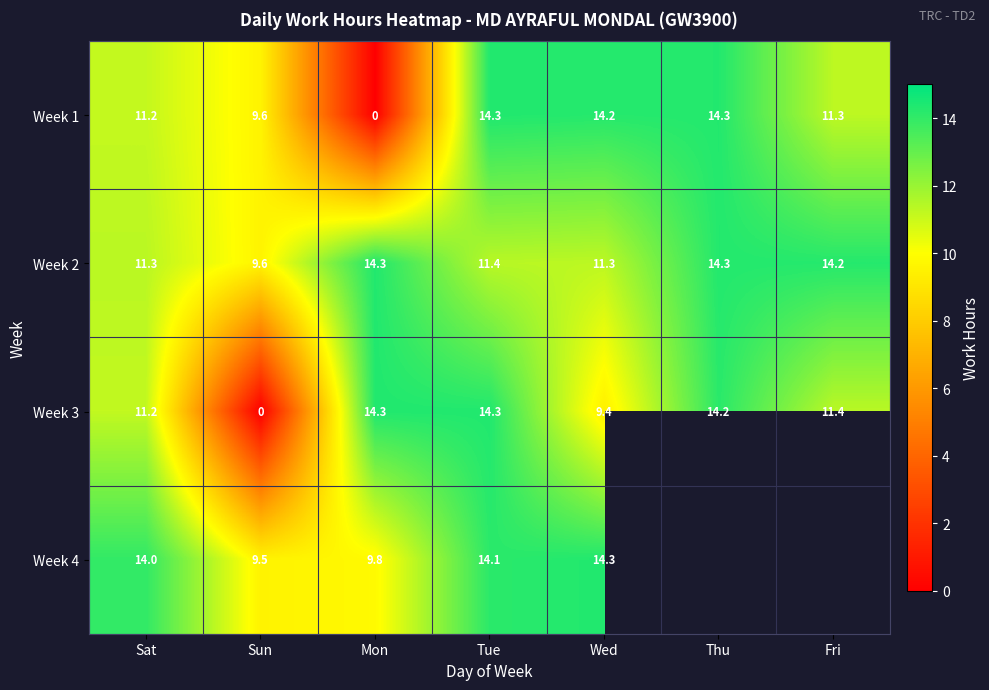

Which label corresponds to the largest value in the chart?

Tue